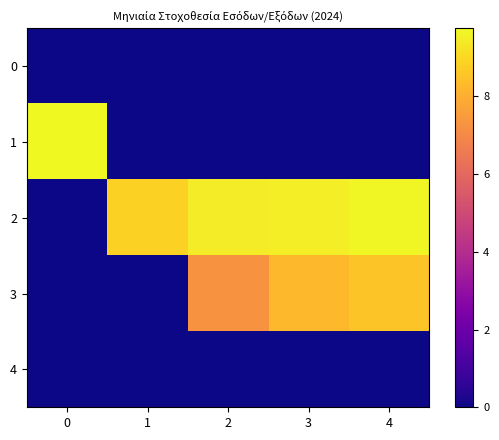

How many series are shown in this chart?

5